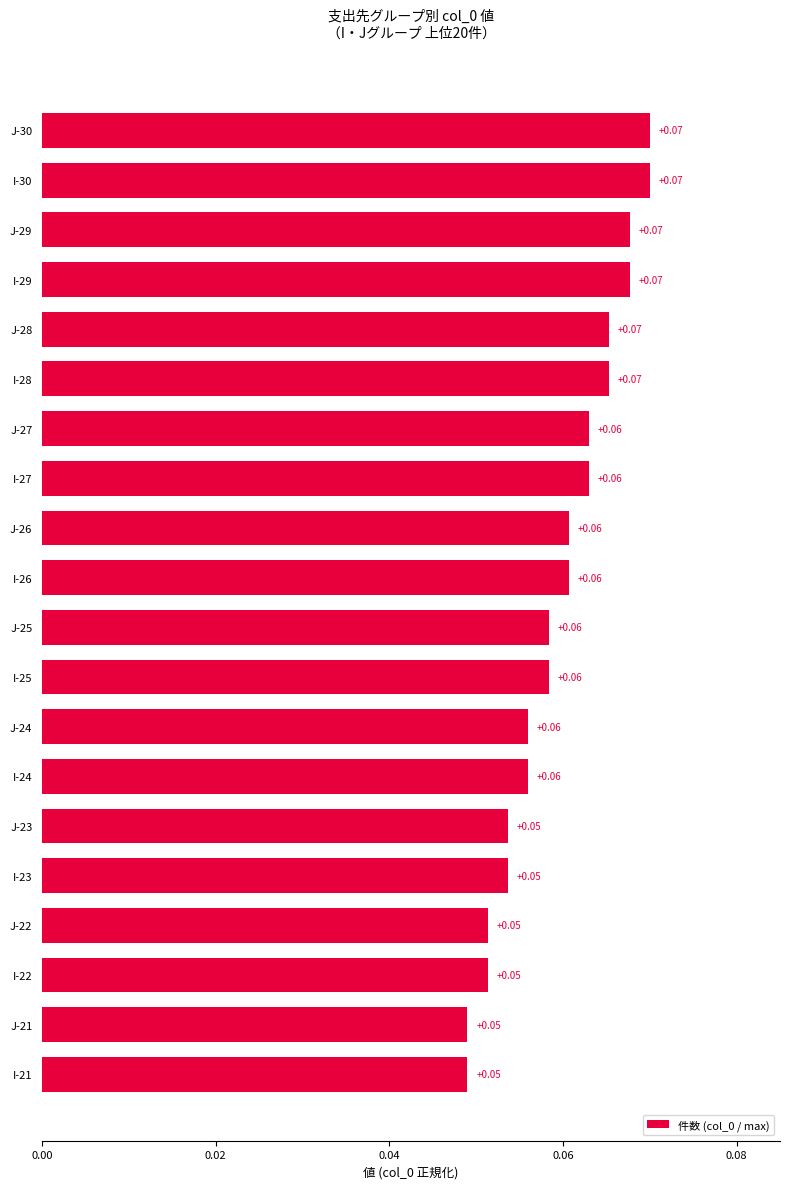

What is the sum of all values?

1.2